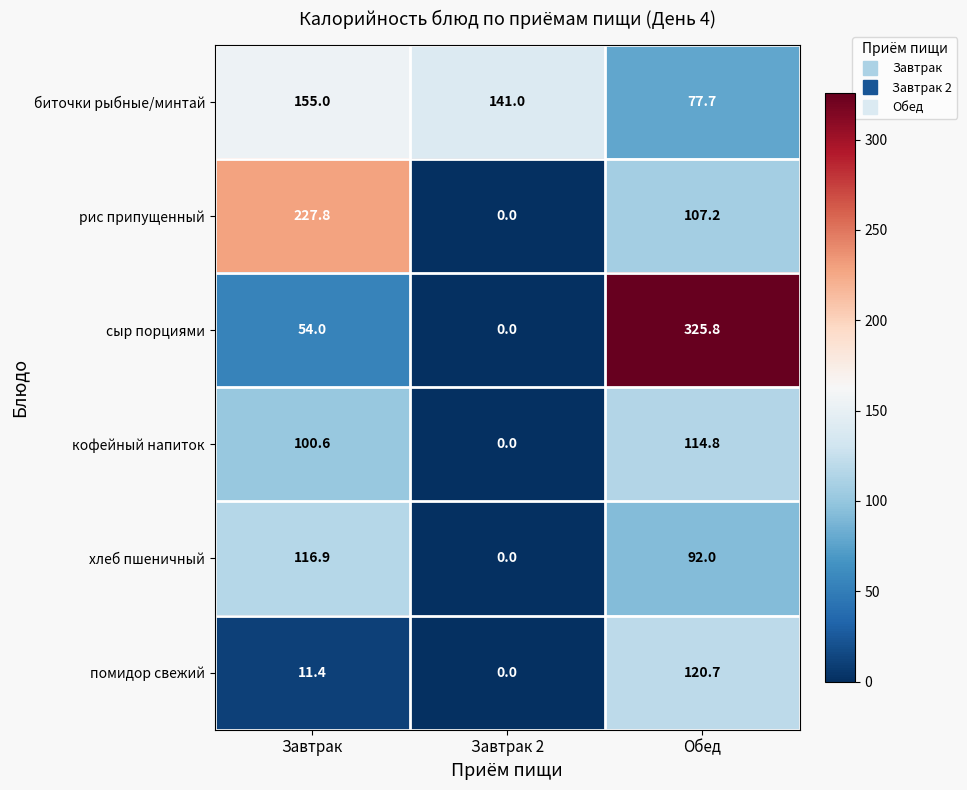

Reading right to left, transcribe all the data shown in this chart.

биточки рыбные/минтай: Обед=77.7	Завтрак 2=141.0	Завтрак=155.0
рис припущенный: Обед=107.2	Завтрак 2=0.0	Завтрак=227.8
сыр порциями: Обед=325.8	Завтрак 2=0.0	Завтрак=54.0
кофейный напиток: Обед=114.8	Завтрак 2=0.0	Завтрак=100.6
хлеб пшеничный: Обед=92.0	Завтрак 2=0.0	Завтрак=116.9
помидор свежий: Обед=120.7	Завтрак 2=0.0	Завтрак=11.4